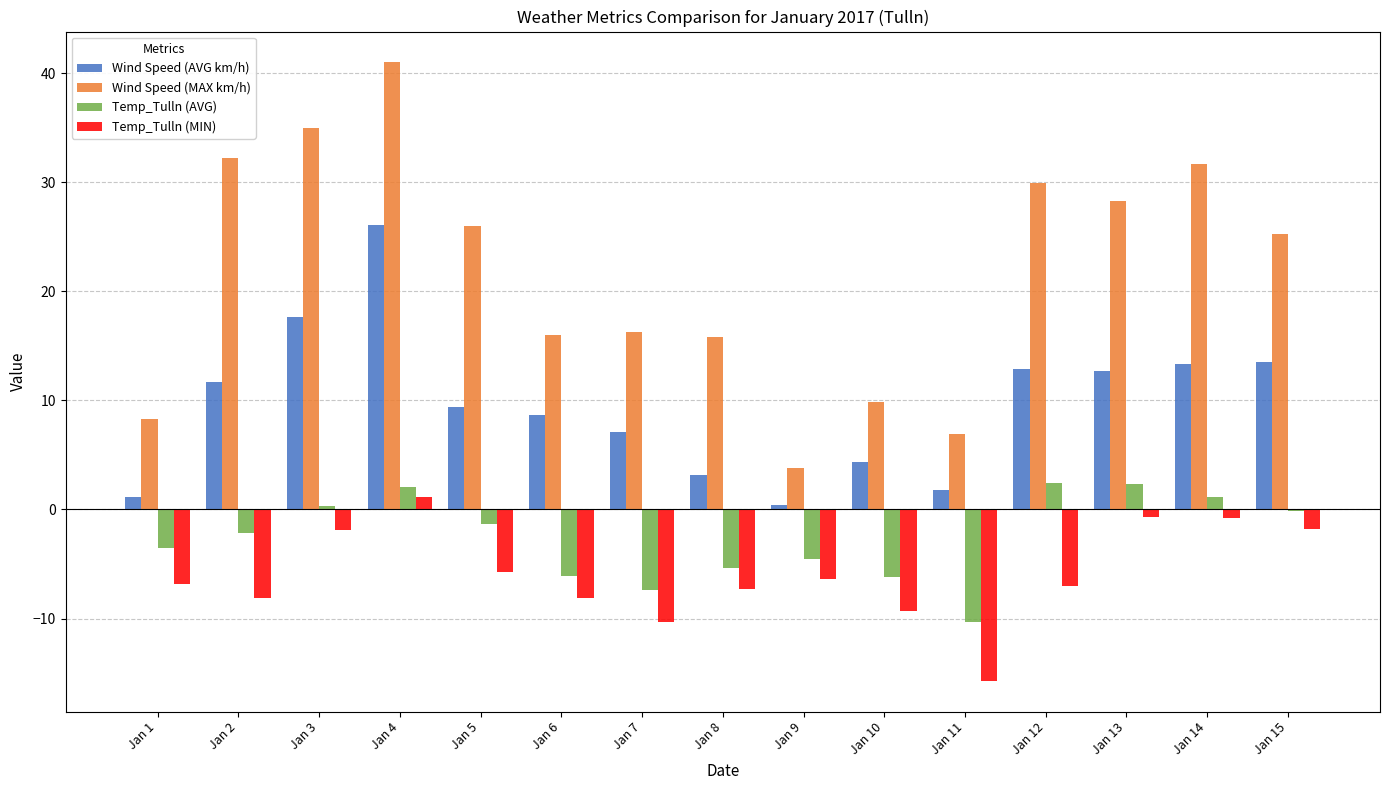

Is it true that Wind Speed (AVG km/h) equals 7.4 at Jan 12?

False